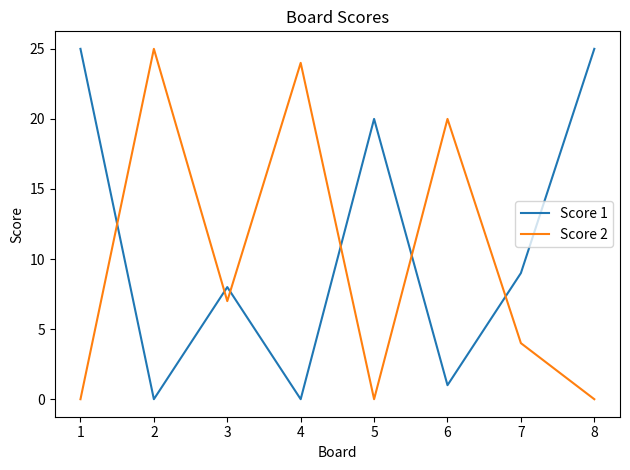

Between 3 and 8, which series saw the biggest shift?

Score 1